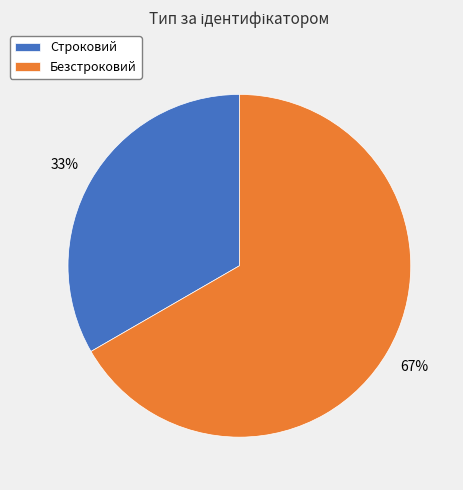

Is the sum of Безстроковий and Строковий greater than half?

Yes